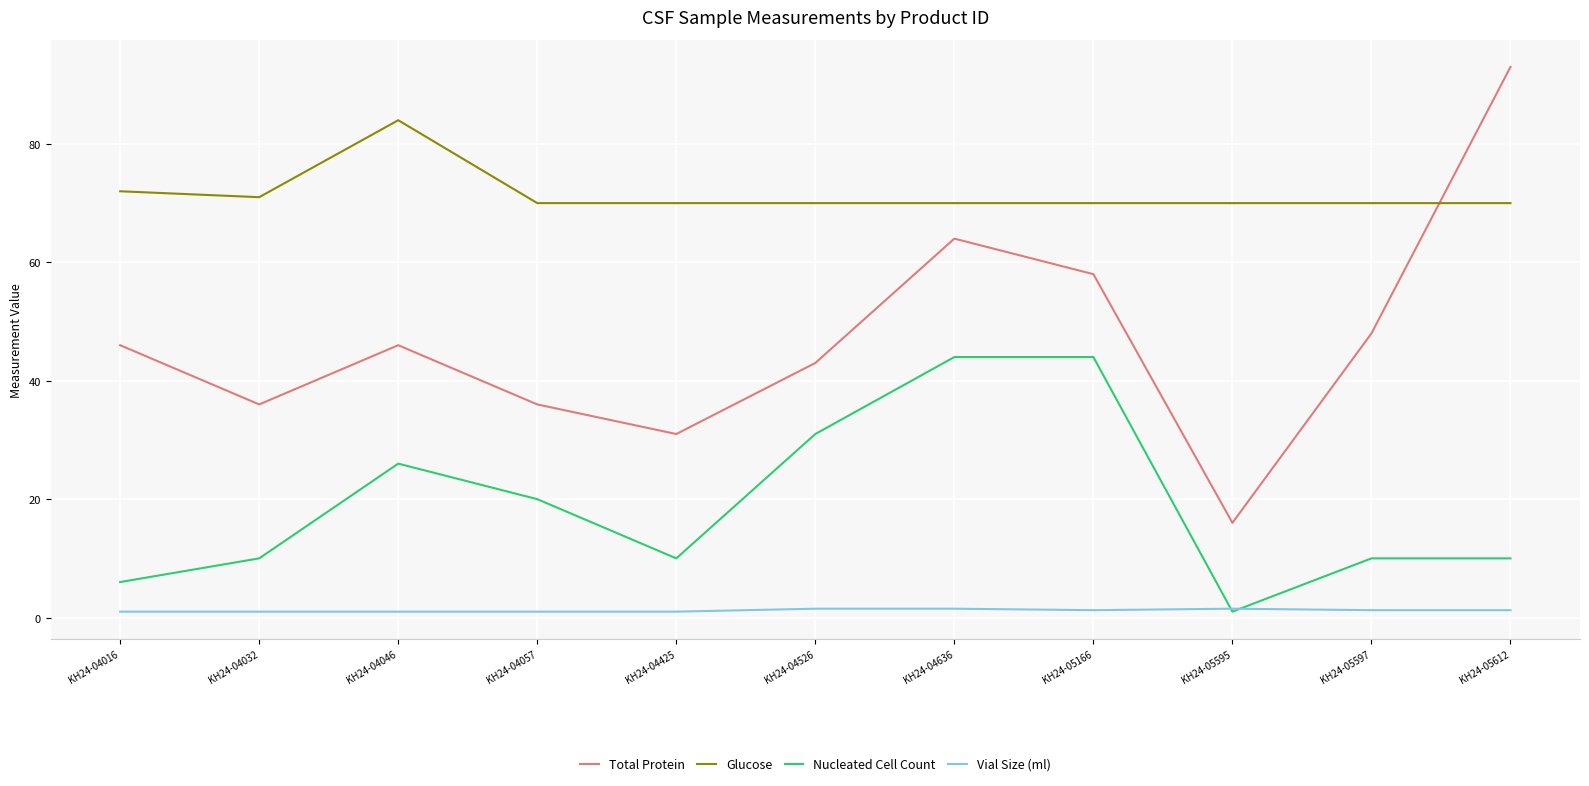

True or false: Glucose and Vial Size (ml) intersect in this chart.

False